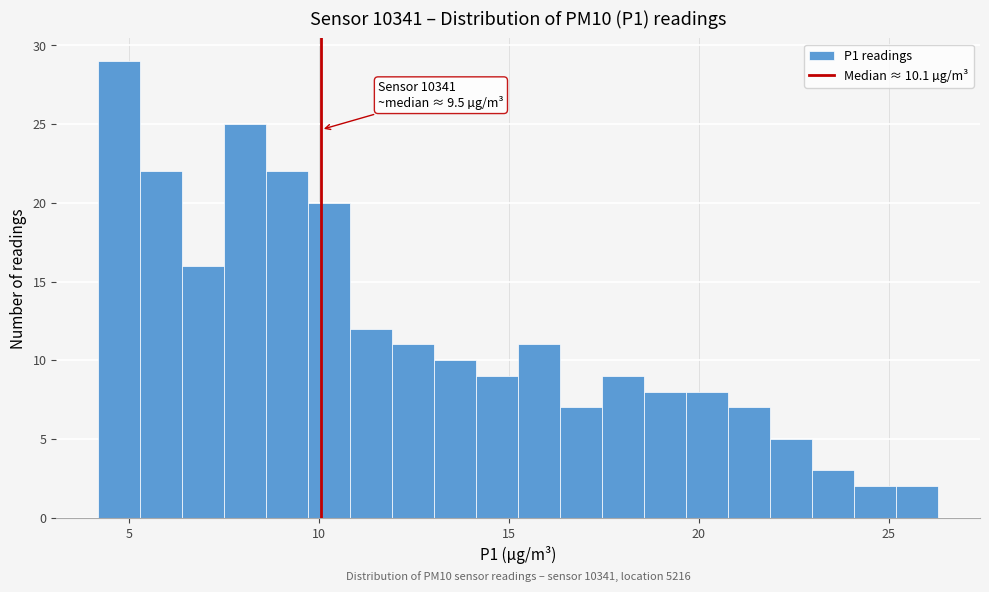

Read against the x-axis, roughly where is the centre of the tallest bar?

5.0